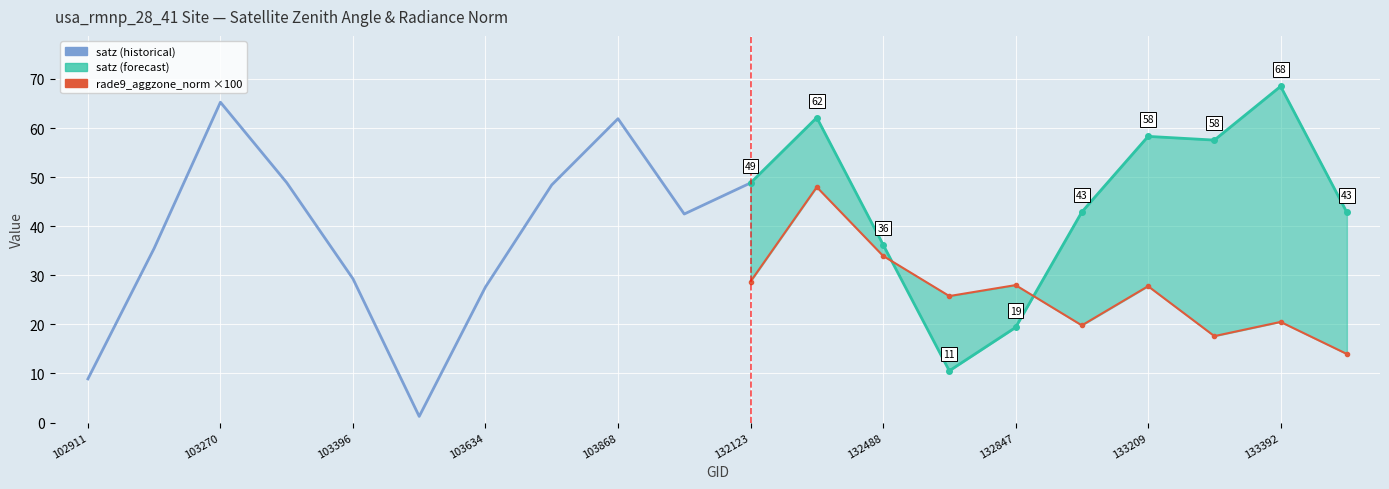

Is the value of satz at 103031 greater than the value of rade9_aggzone_norm at 132123?

Yes